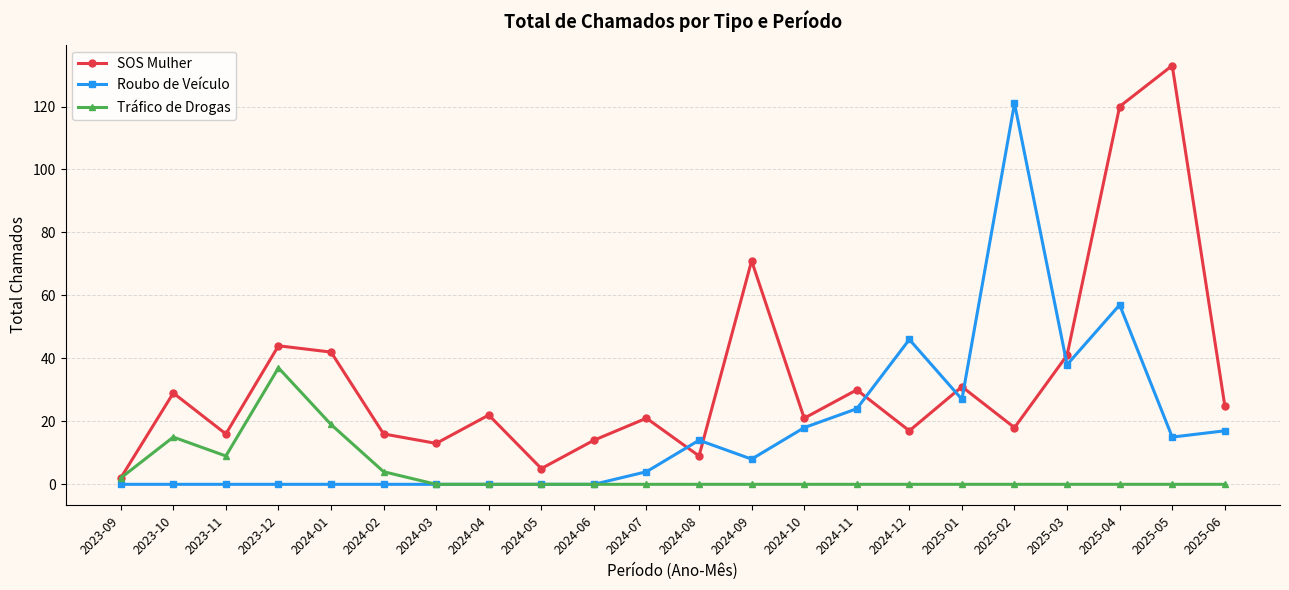

Where is Tráfico de Drogas nearest to the value 18?

2024-01